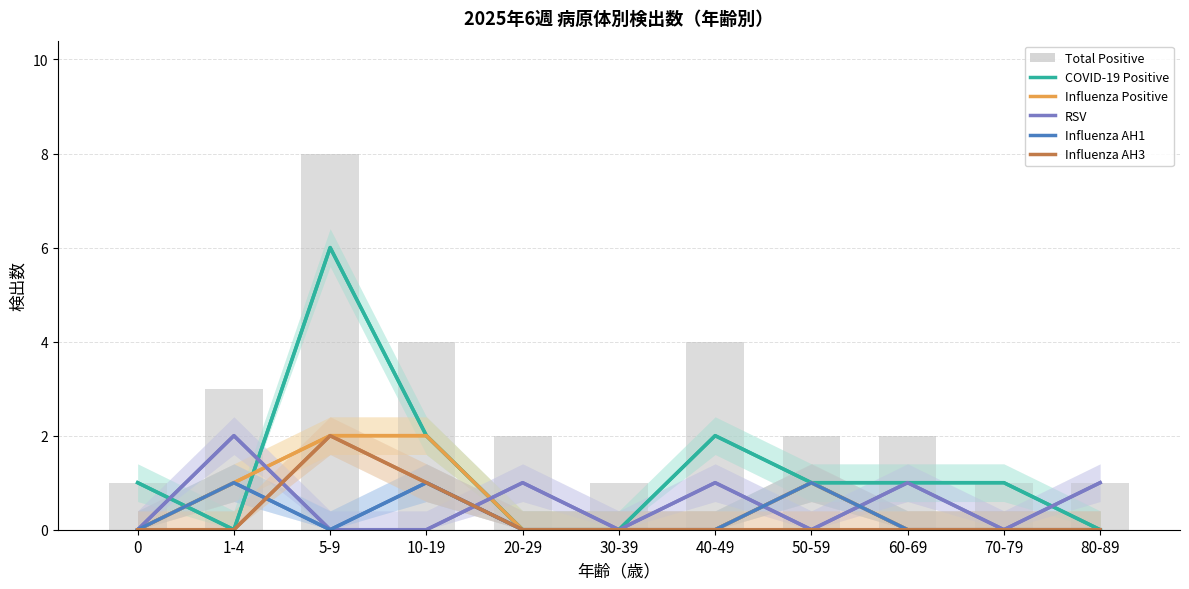

What position from the left is 5-9?

3